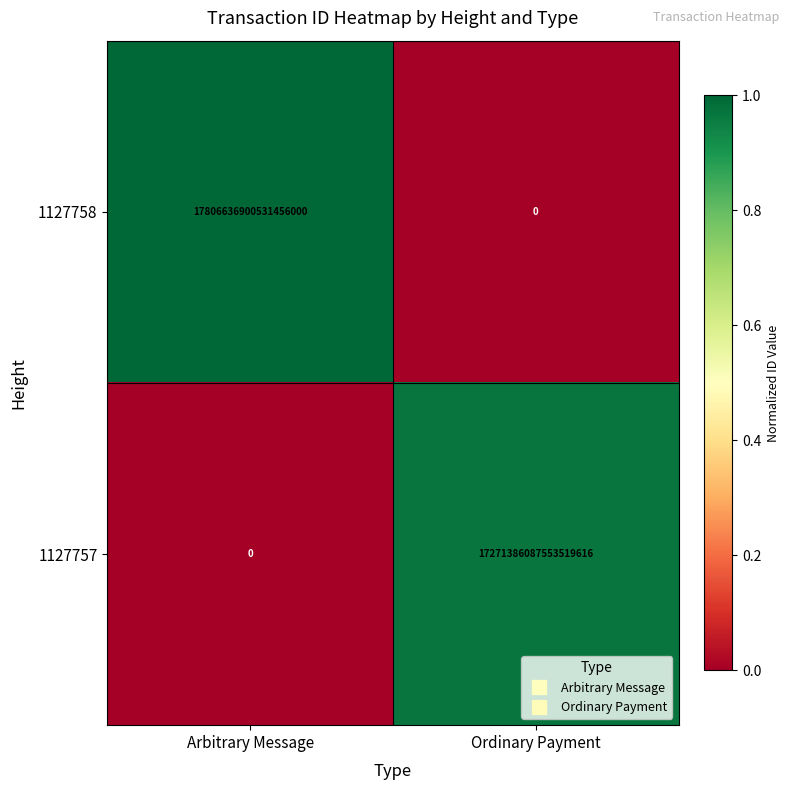

At which category is the sum across all series the highest?

Arbitrary Message